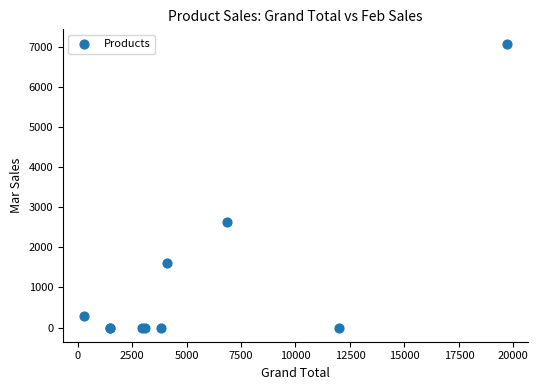

What Y value in the scatter plot is closest to 3539?

2619